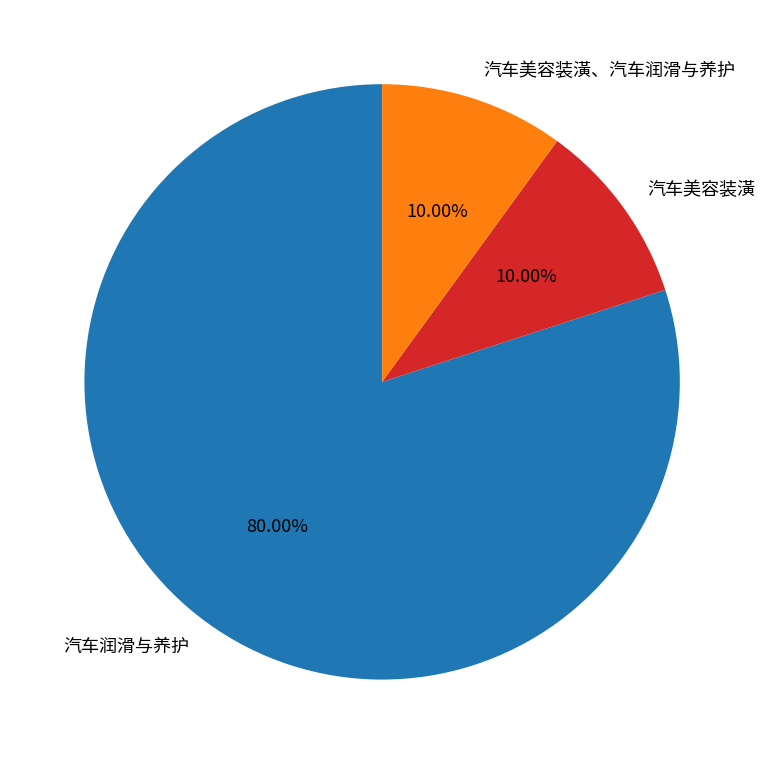

Is it true that 汽车美容装潢、汽车润滑与养护 is 10% of the pie?

True